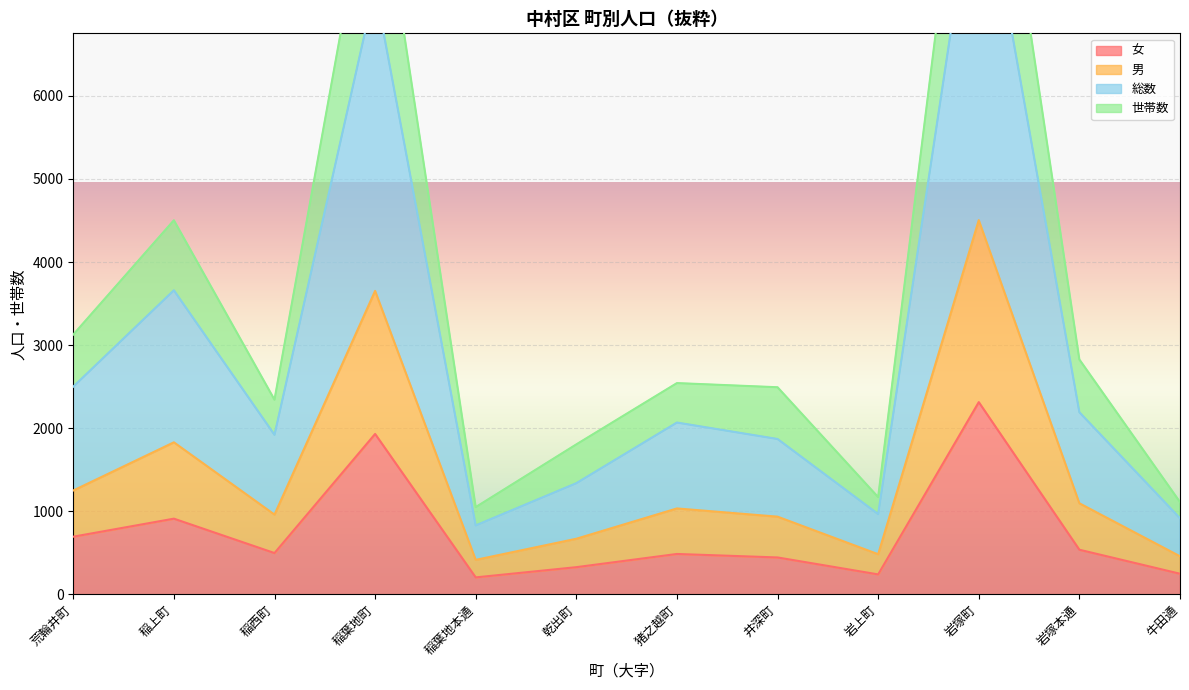

Count the number of data series in this chart.

4